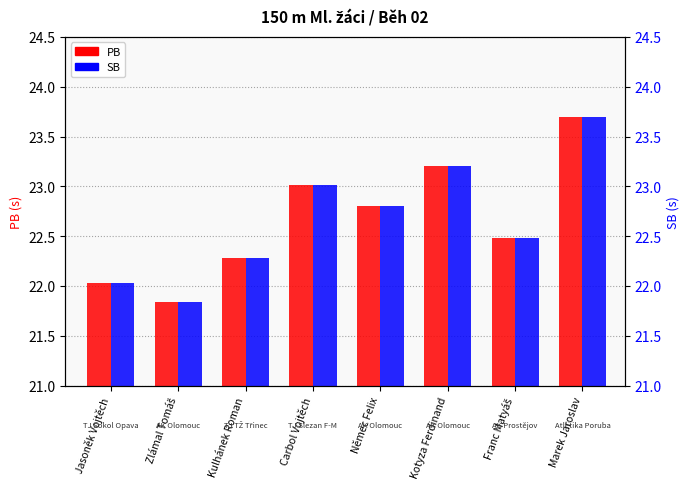

True or false: SB has a value of 1.3 at Marek Jaroslav.

False